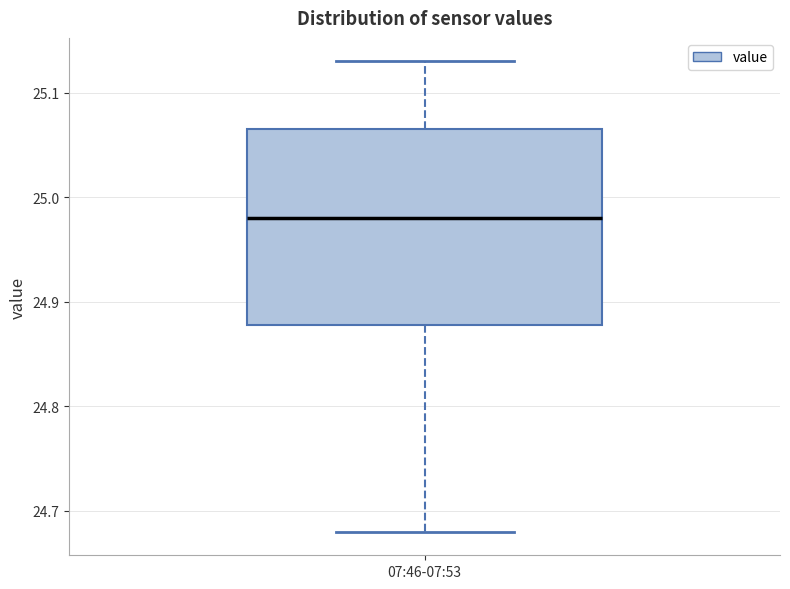

Transcribe this box plot: give where the median line is, the range the box spans, and where the two whiskers end, as read against the y-axis. The values are not printed on the chart, so give them approximately, as read against the axis.

median 24.98, box 24.88 to 25.07, whiskers 24.68 to 25.13